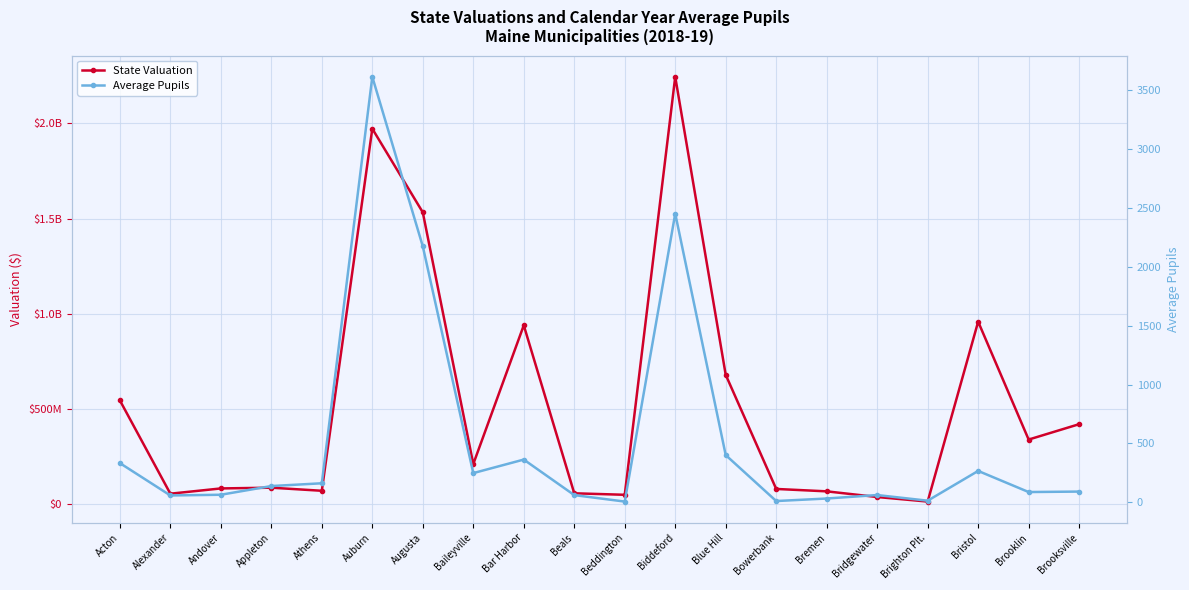

Rank the series by their average value, from lowest to highest.

Average Pupils, State Valuation